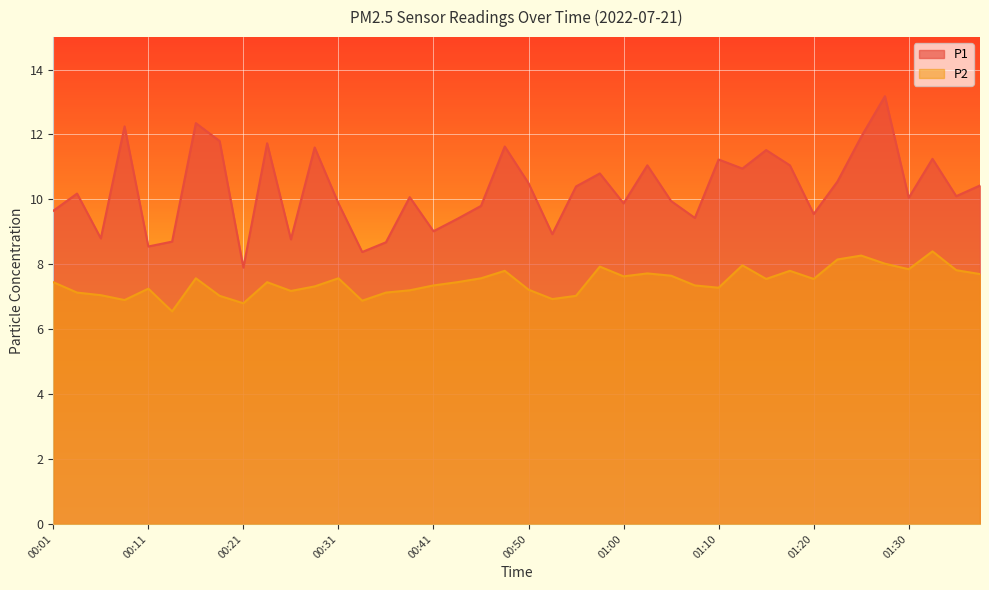

What are all the series names shown in the legend?

P1, P2